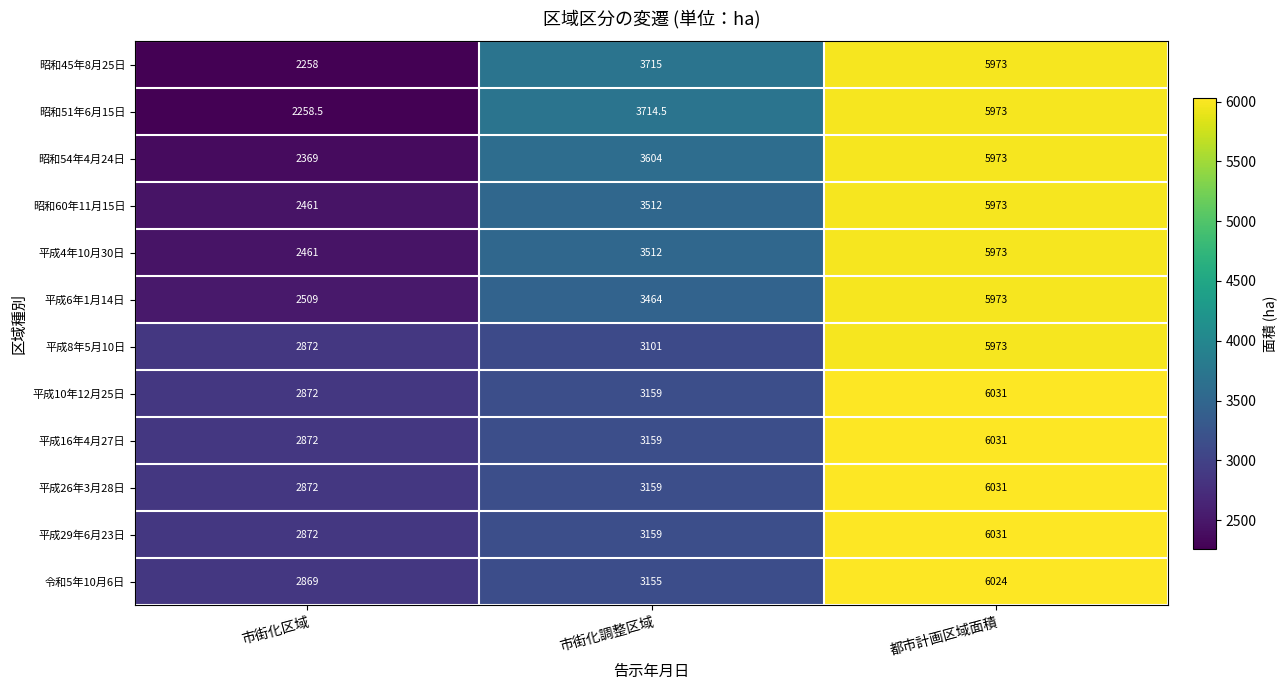

How many distinct data groups are displayed?

12